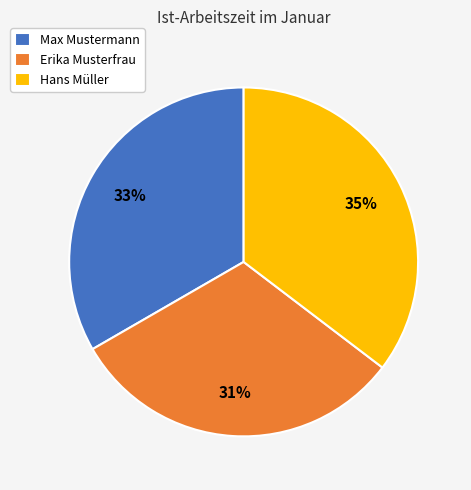

To the nearest percent, what is the difference between the largest and smallest slice percentages?

4%